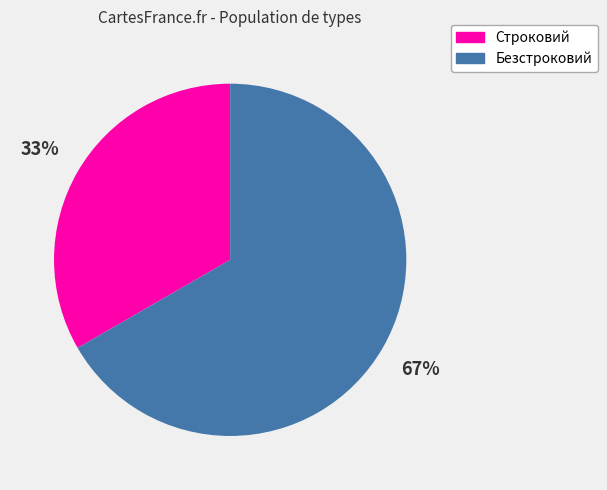

To the nearest percent, what is the average slice percentage?

50%